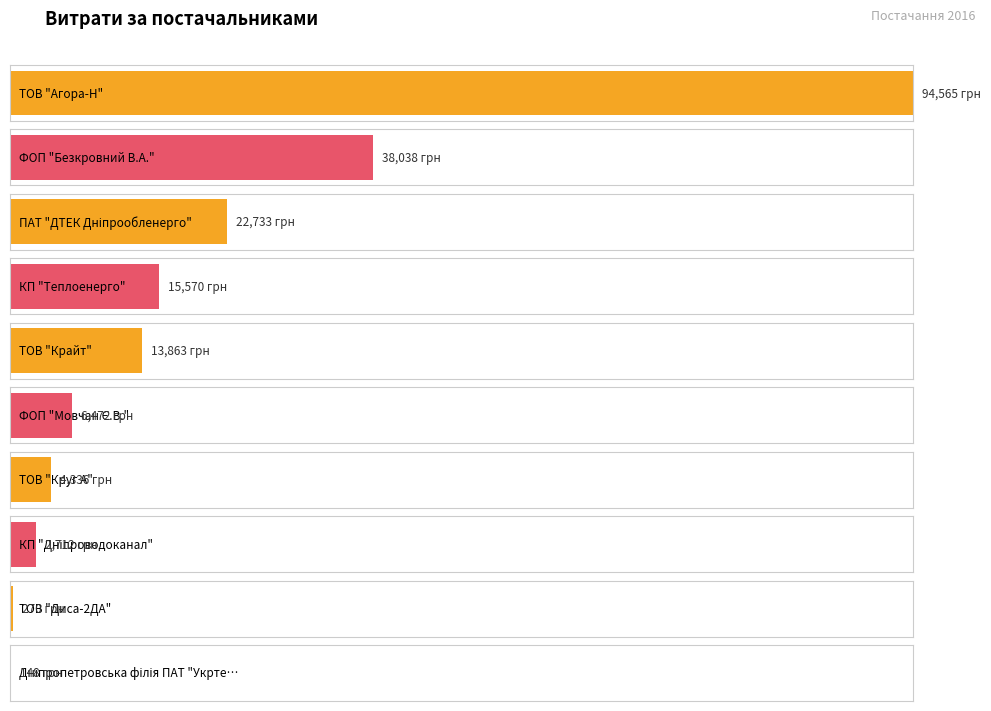

Rank the categories by value from lowest to highest.

Дніпропетровська філія ПАТ "Укртелеком", ТОВ "Диса-2ДА", КП "Дніпроводоканал", ТОВ "Круг А", ФОП "Мовчан Є.В.", ТОВ "Крайт", КП "Теплоенерго", ПАТ "ДТЕК Дніпрообленерго", ФОП "Безкровний В.А.", ТОВ "Агора-Н"